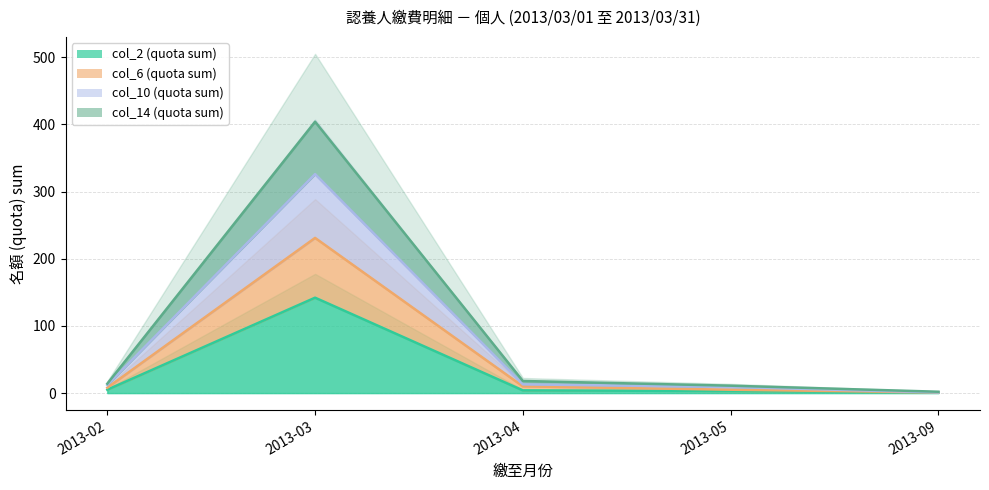

Which series changed the most between 2013-02 and 2013-05?

col_6 (quota sum)